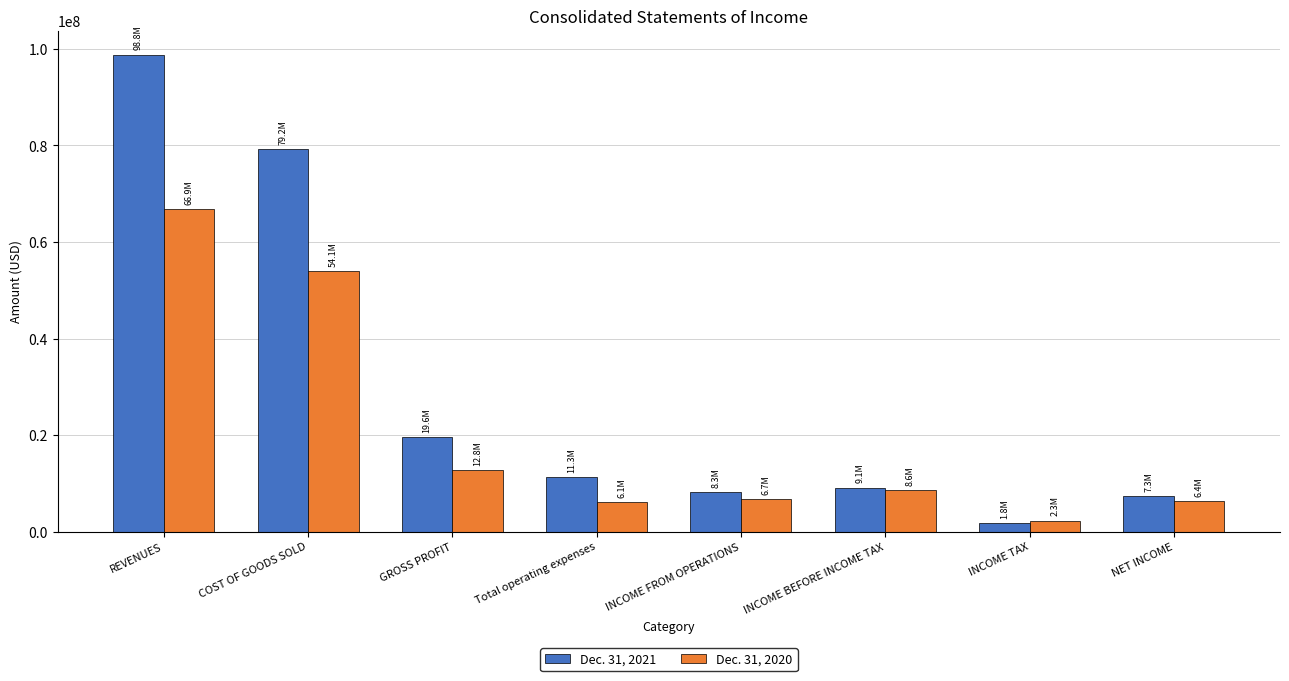

What is the highest value of the Dec. 31, 2020 series?

66864375